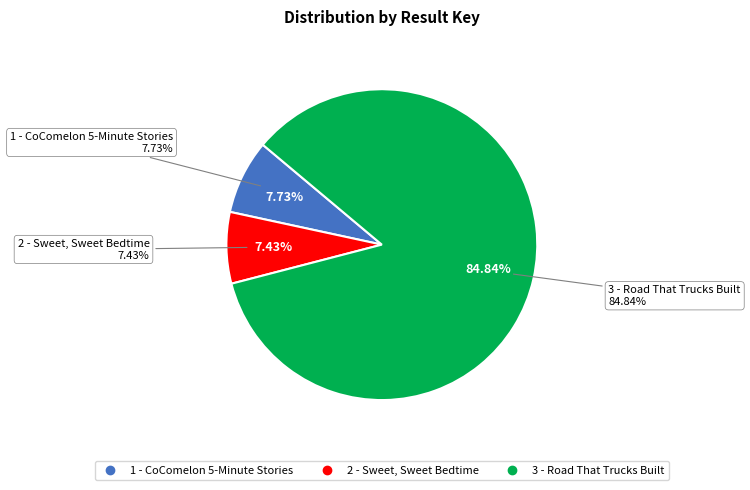

To the nearest percent, what percentage of the pie is 3 - Road That Trucks Built?

85%